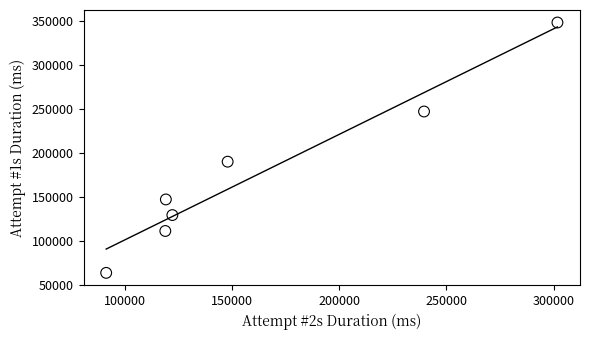

What is the range of Y values (max minus min)?

284883